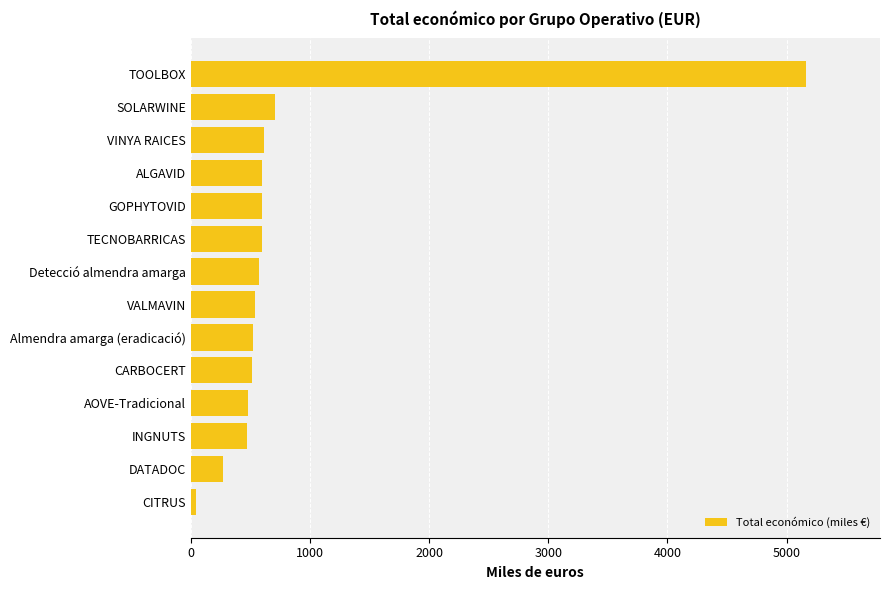

What is the sum of all values?

11706.5